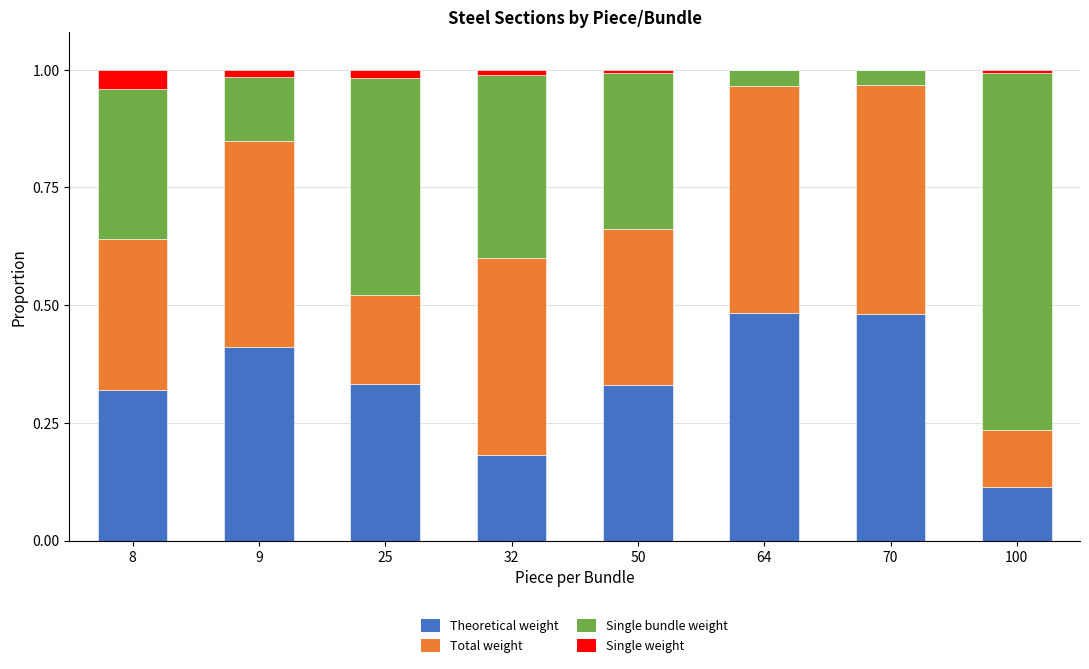

The value of Theoretical weight at 70 is 0.2. True or false?

False